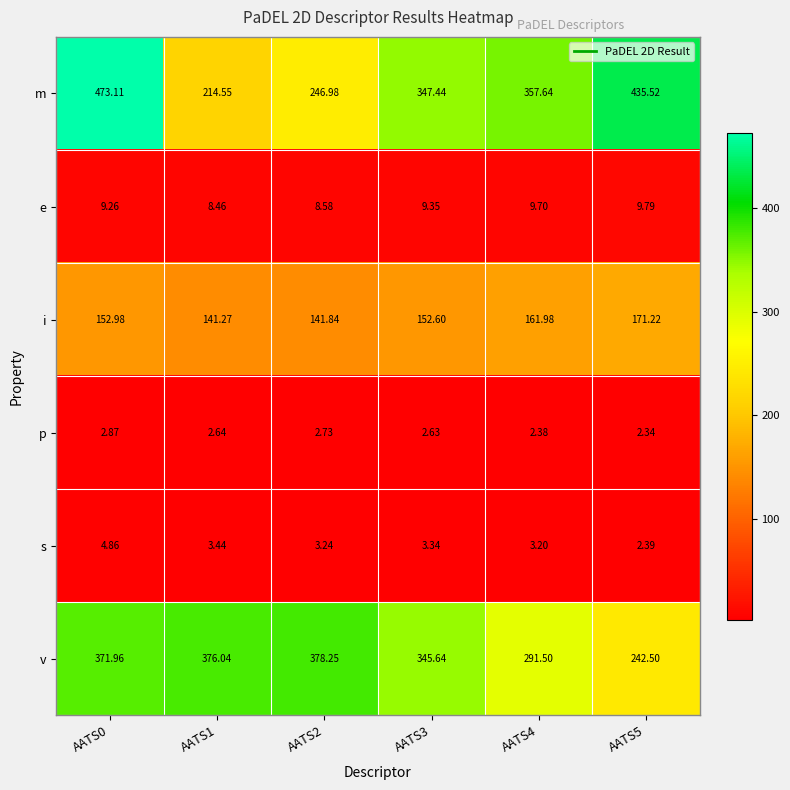

Count the number of categories in the chart.

6